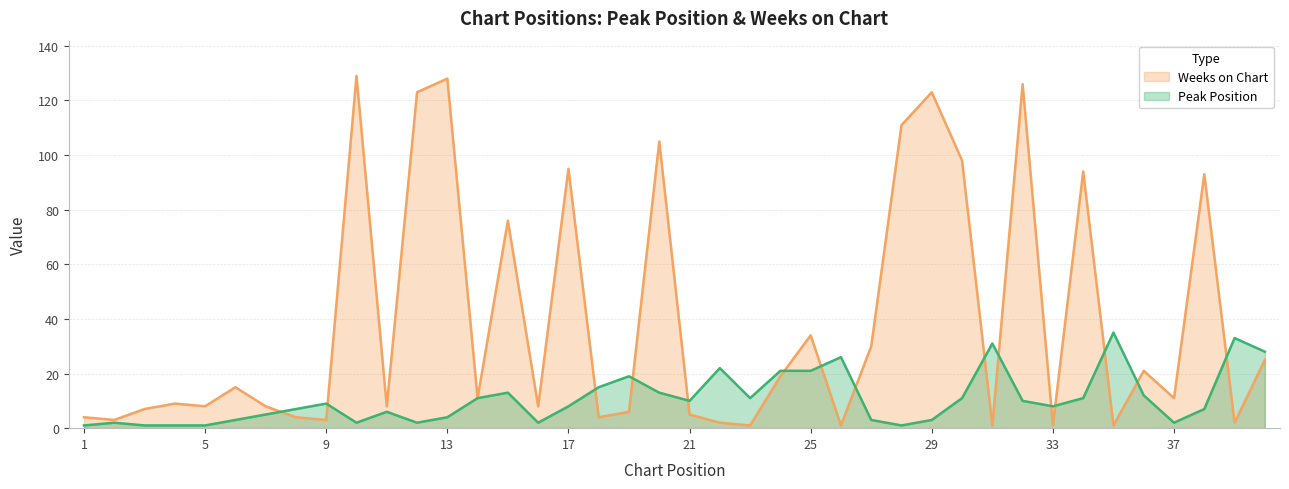

What is the value of the Peak Position point at the 6th from the left?

3